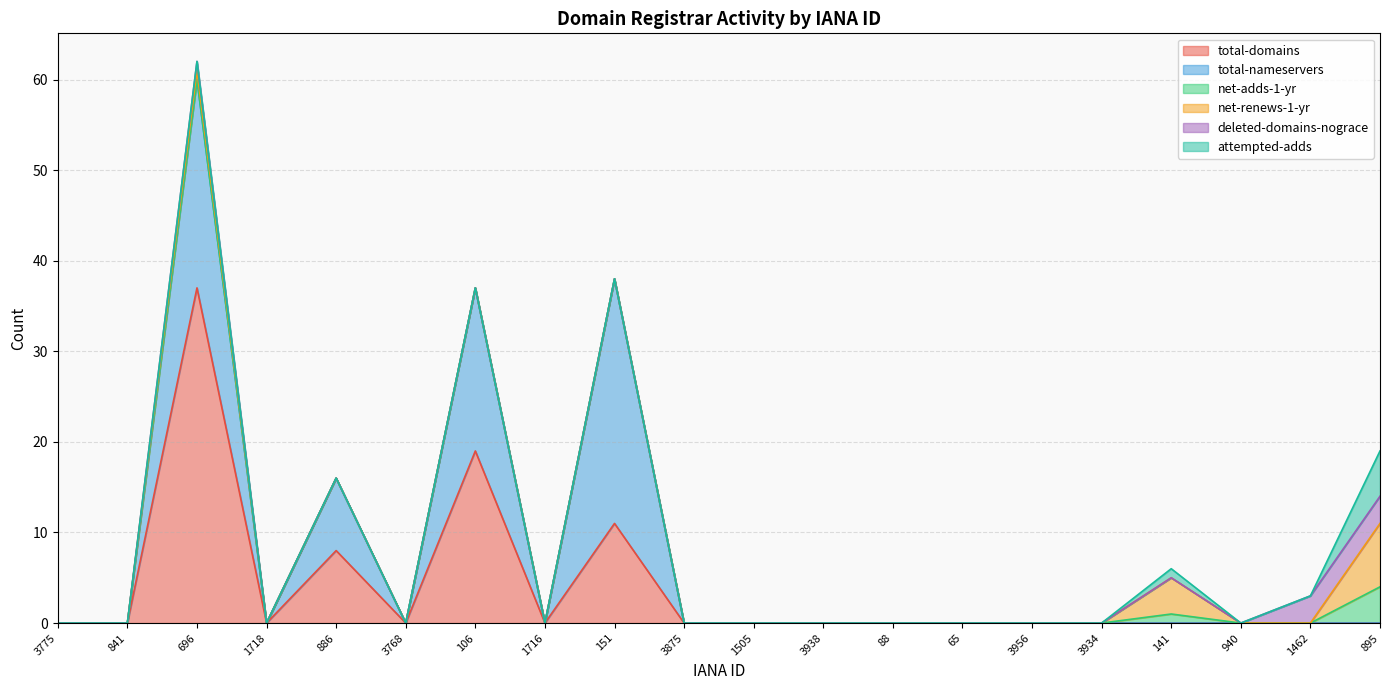

True or false: total-nameservers and net-adds-1-yr intersect in this chart.

False